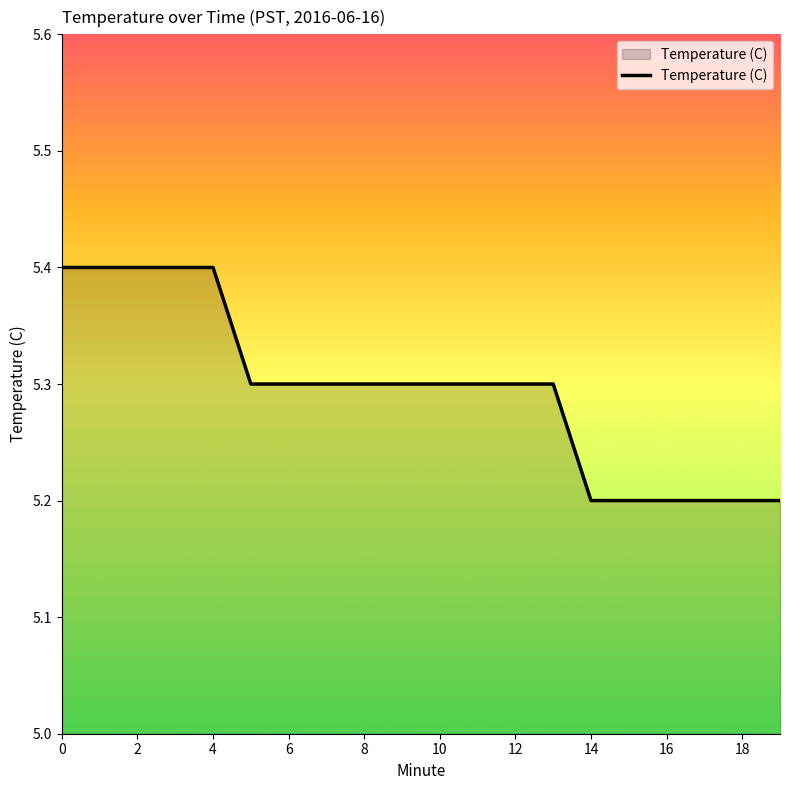

What is the minimum value shown in the chart?

5.2